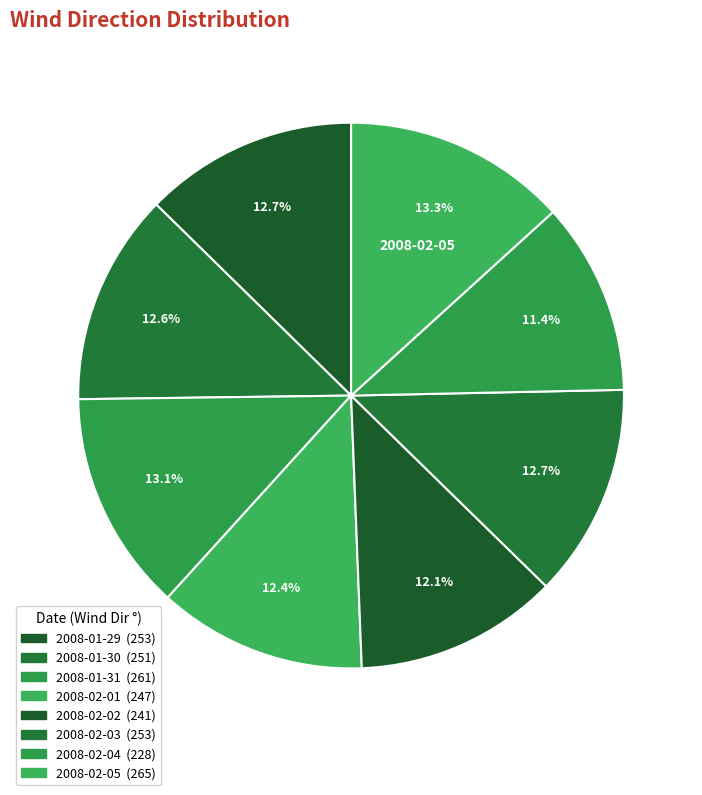

What percentage is the 2008-02-05 slice, to the nearest percent?

13%